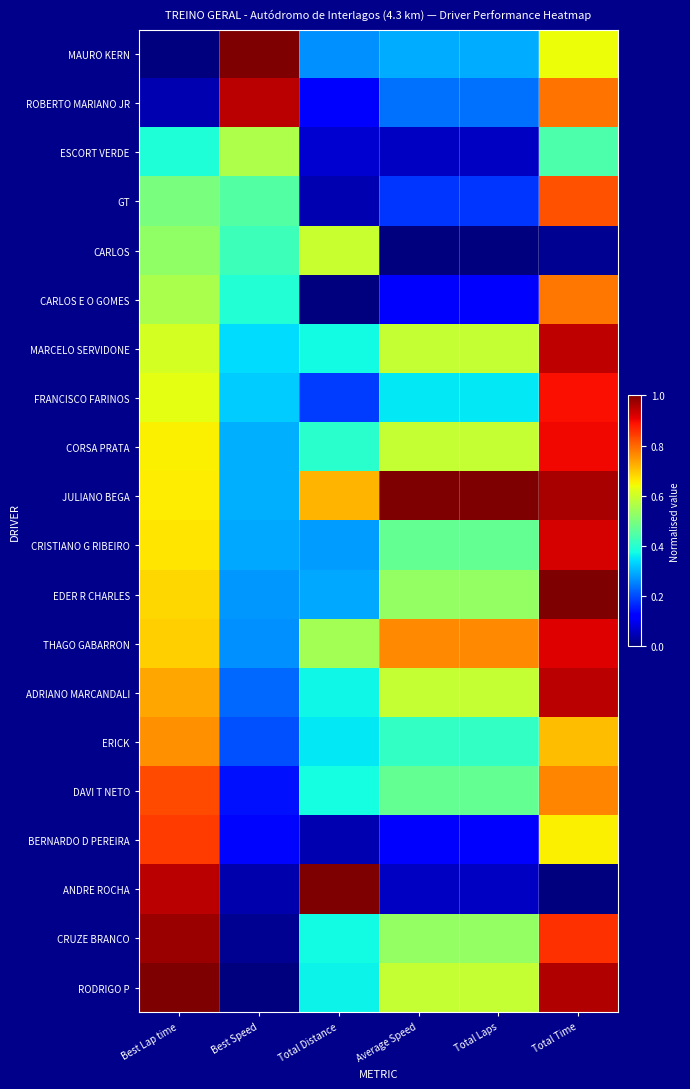

At which category is the sum across all series the highest?

Total Time